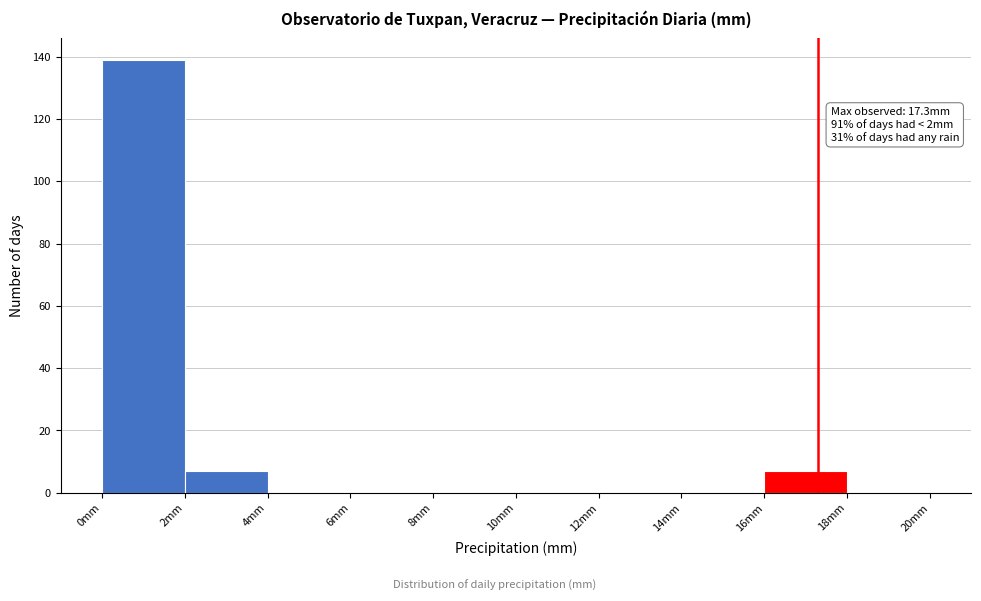

Over which range of the x-axis is the bar tallest?

0 to 2